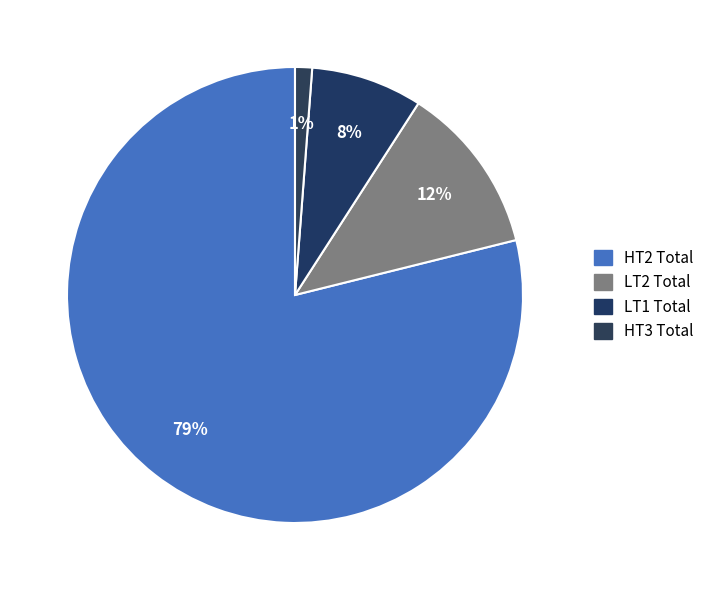

Does any single category account for the majority?

Yes